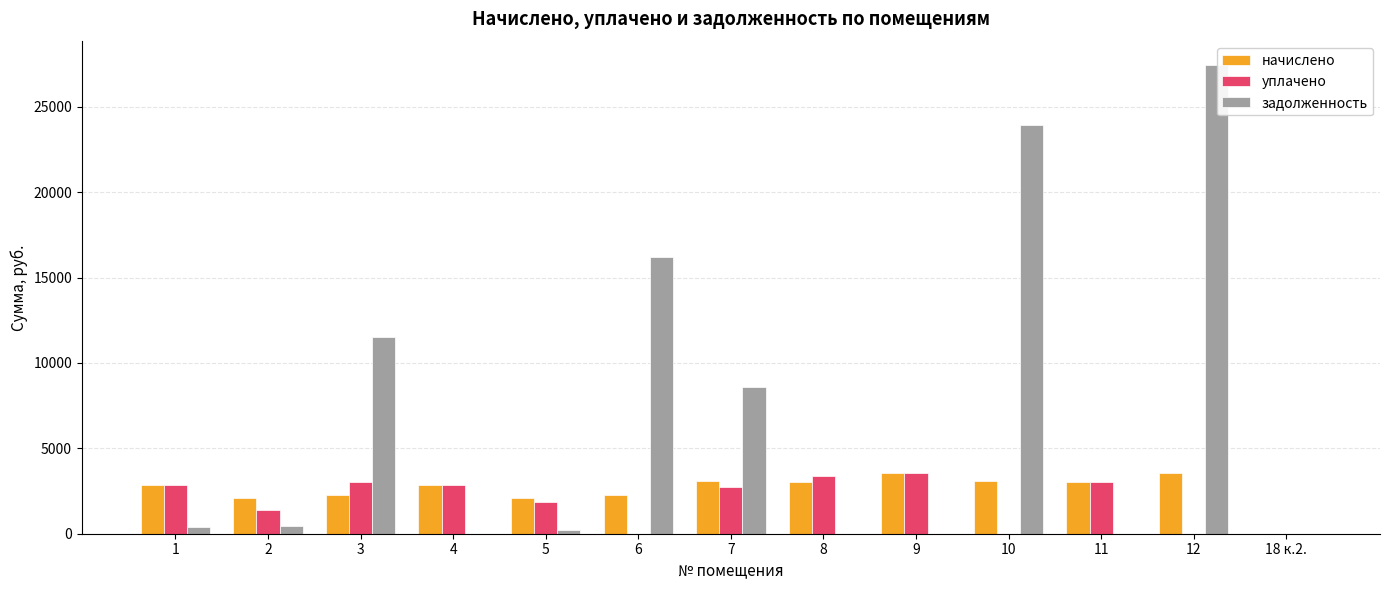

Is the value of задолженность at 8 greater than the value of начислено at 6?

No